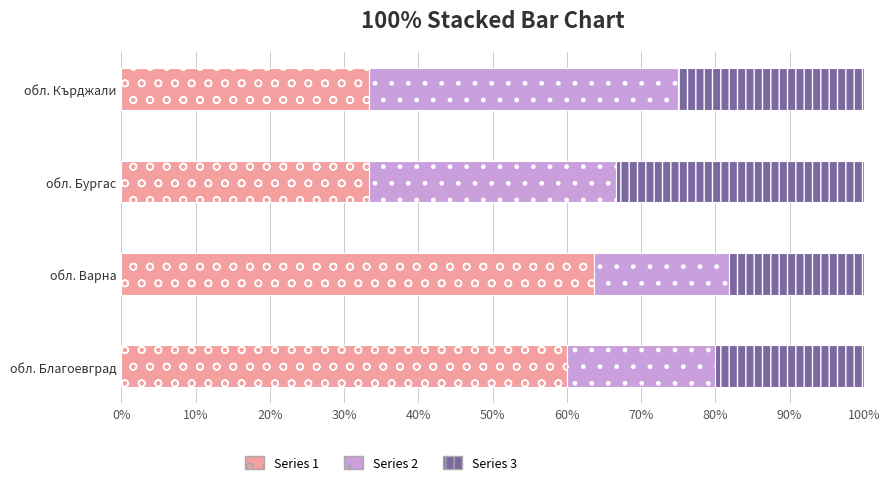

What is the total value across all series at обл. Благоевград?

100.0